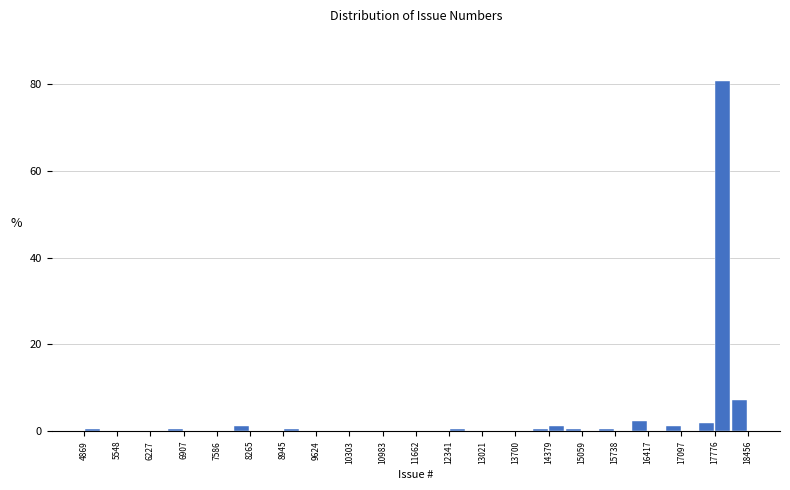

Around what value on the x-axis is the tallest bar? Give the approximate position of its centre, as read against the axis.

17900